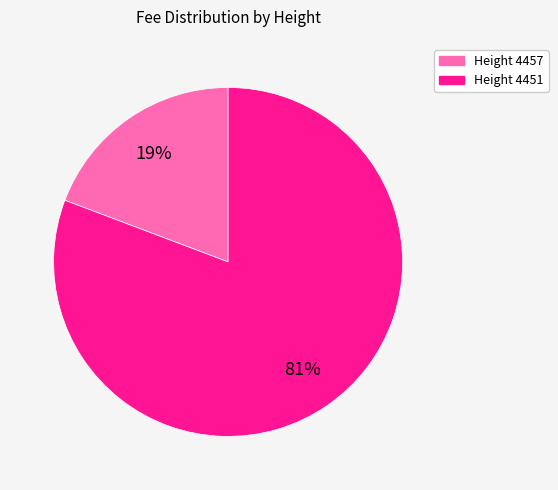

Is there any slice that represents more than half of the pie?

Yes